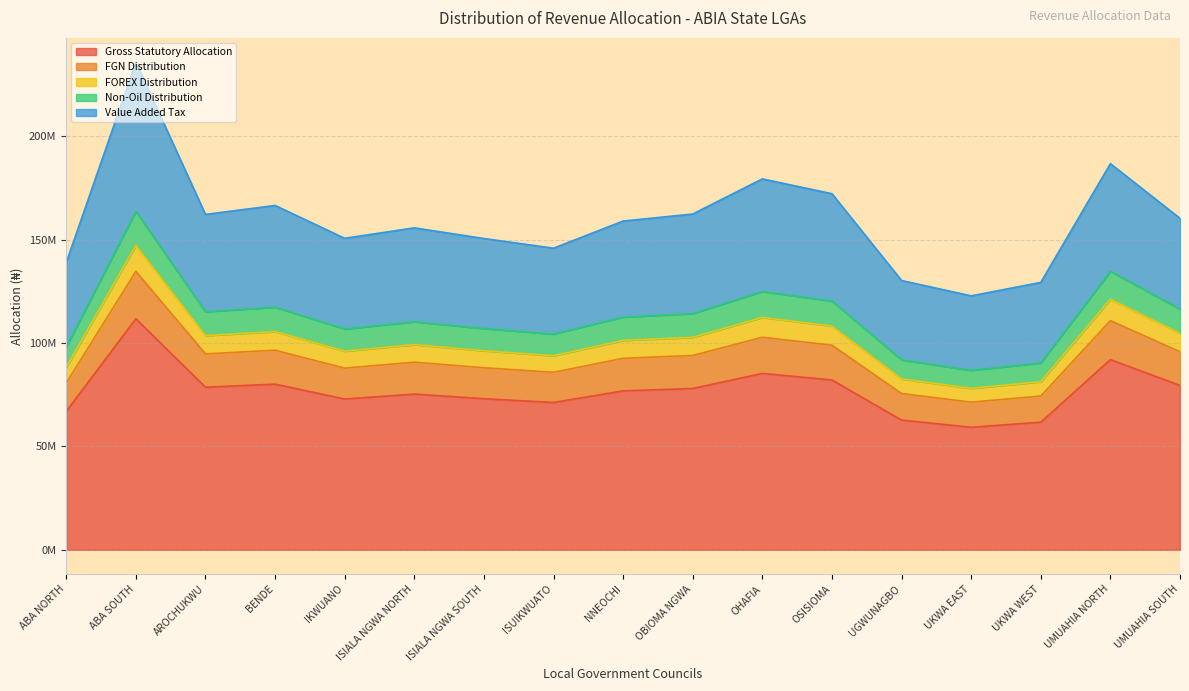

List the labels in order of Gross Statutory Allocation value, largest first.

ABA SOUTH, UMUAHIA NORTH, OHAFIA, OSISIOMA, BENDE, UMUAHIA SOUTH, AROCHUKWU, OBIOMA NGWA, NNEOCHI, ISIALA NGWA NORTH, ISIALA NGWA SOUTH, IKWUANO, ISUIKWUATO, ABA NORTH, UGWUNAGBO, UKWA WEST, UKWA EAST